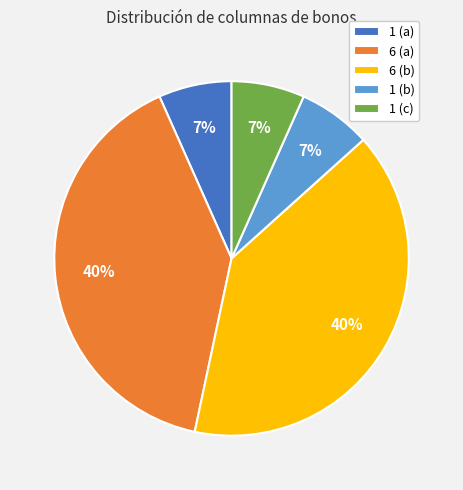

To the nearest percent, what is the average slice percentage?

20%